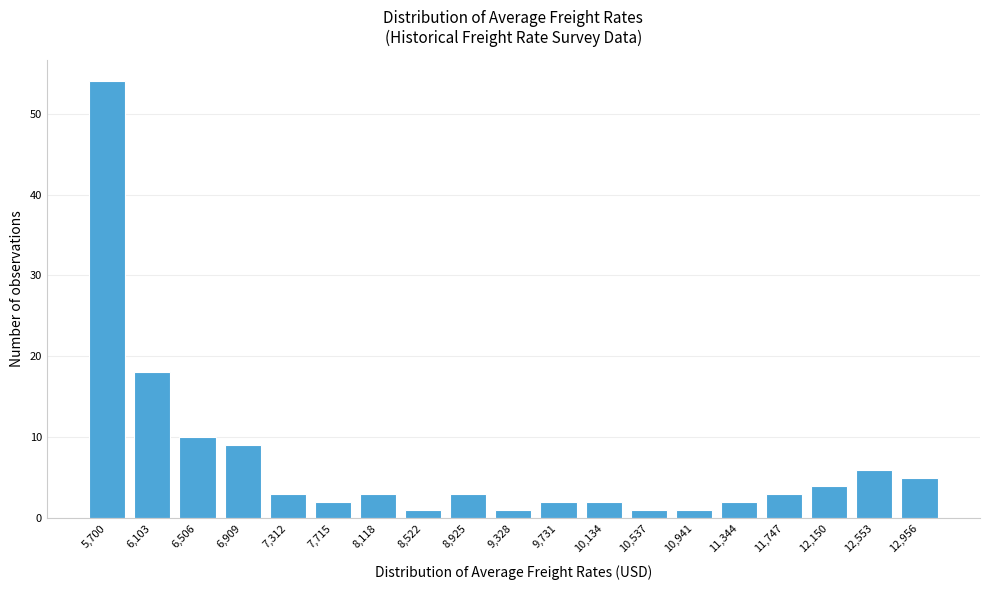

Reading left to right, extract all data points from this chart.

54	18	10	9	3	2	3	1	3	1	2	2	1	1	2	3	4	6	5